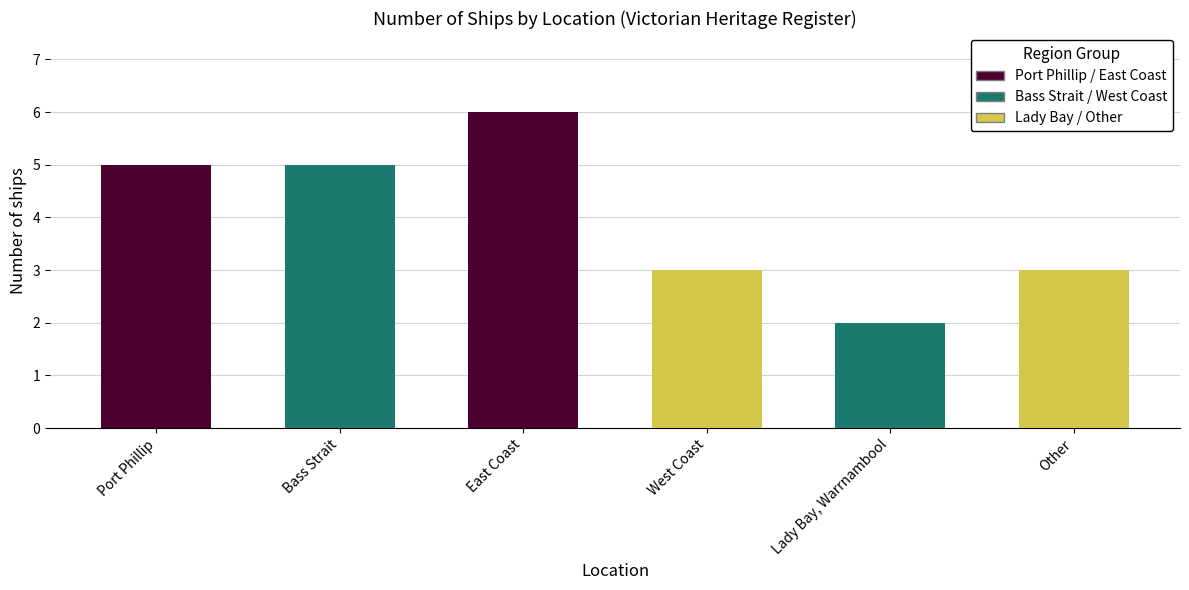

At which label does the data first exceed 5?

East Coast